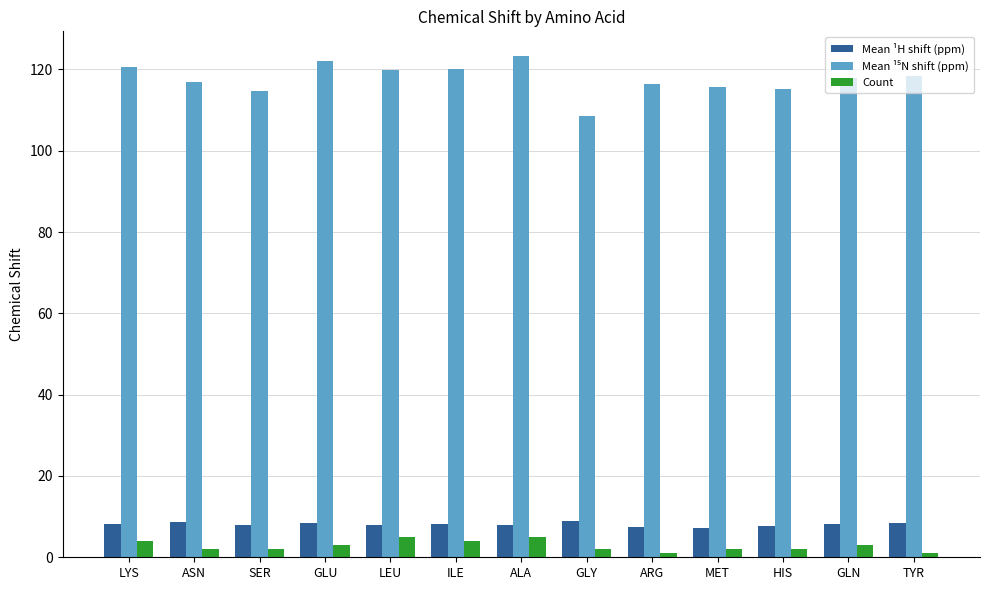

How many bars are there in total?

39